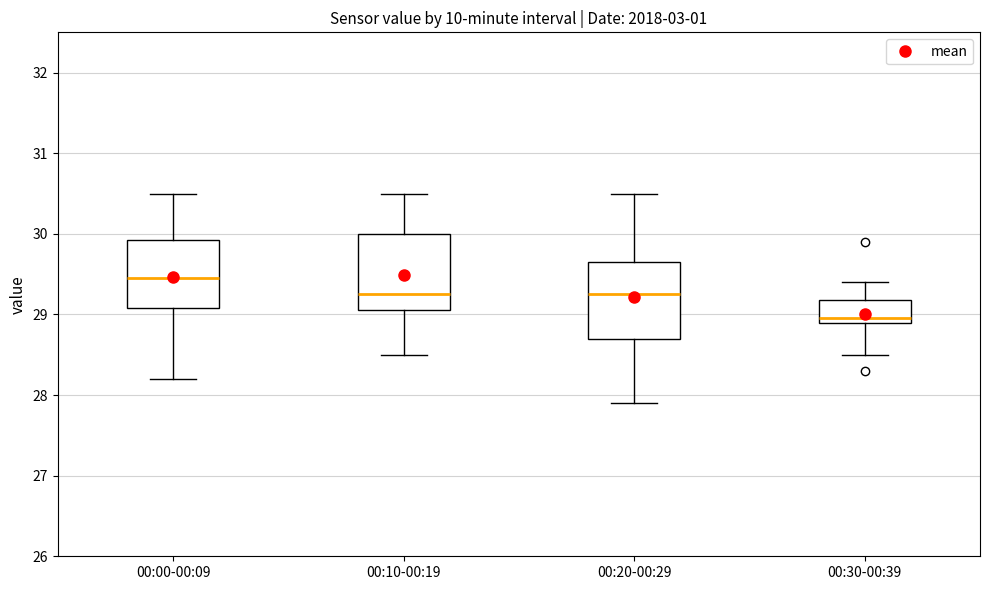

Reading left to right, transcribe this box plot: for each box, give where its median line is, the range the box spans, and where its two whiskers end, as read against the y-axis. The values are not printed on the chart, so give them approximately, as read against the axis.

00:00-00:09: median 29.5, box 29.1 to 29.9, whiskers 28.2 to 30.5
00:10-00:19: median 29.3, box 29.1 to 30.0, whiskers 28.5 to 30.5
00:20-00:29: median 29.3, box 28.7 to 29.7, whiskers 27.9 to 30.5
00:30-00:39: median 29.0, box 28.9 to 29.2, whiskers 28.5 to 29.4